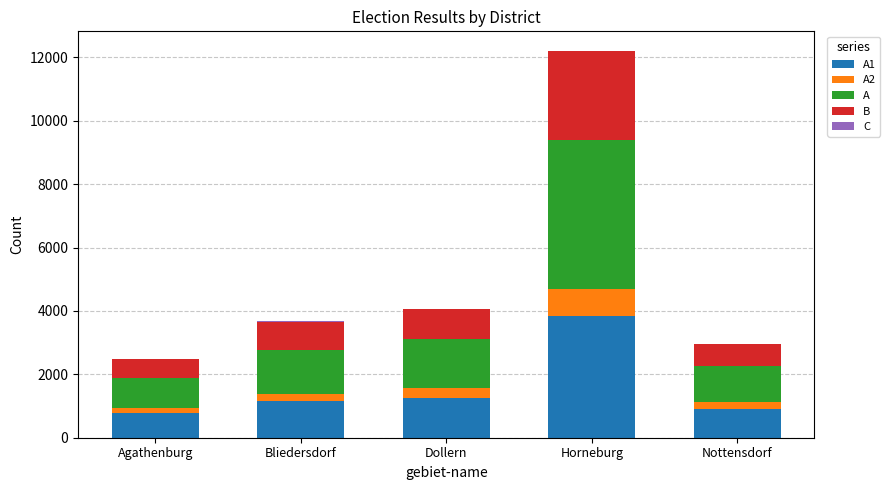

At which category is the sum across all series the highest?

Horneburg